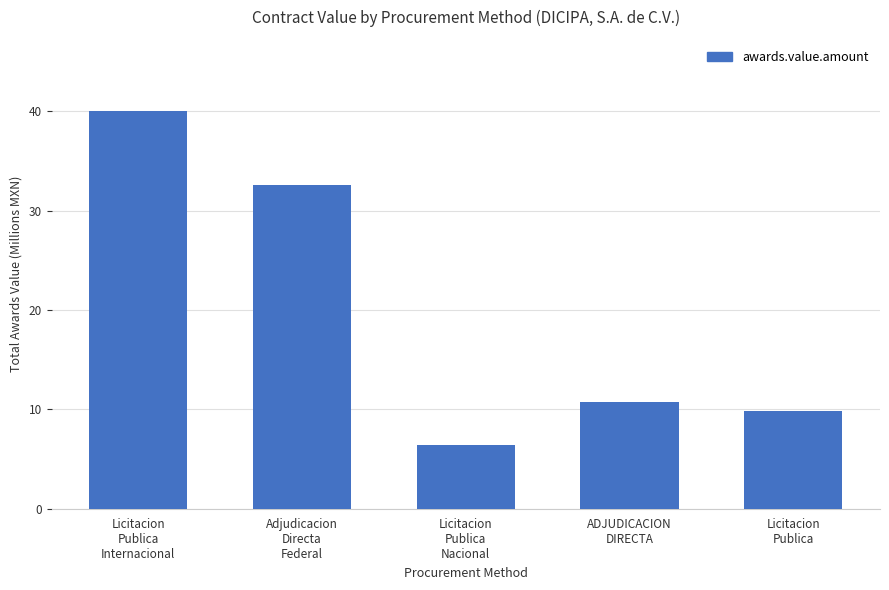

Reading left to right, extract all data points from this chart.

Licitacion
Publica
Internacional=40.0	Adjudicacion
Directa
Federal=32.6	Licitacion
Publica
Nacional=6.4	ADJUDICACION
DIRECTA=10.7	Licitacion
Publica=9.8